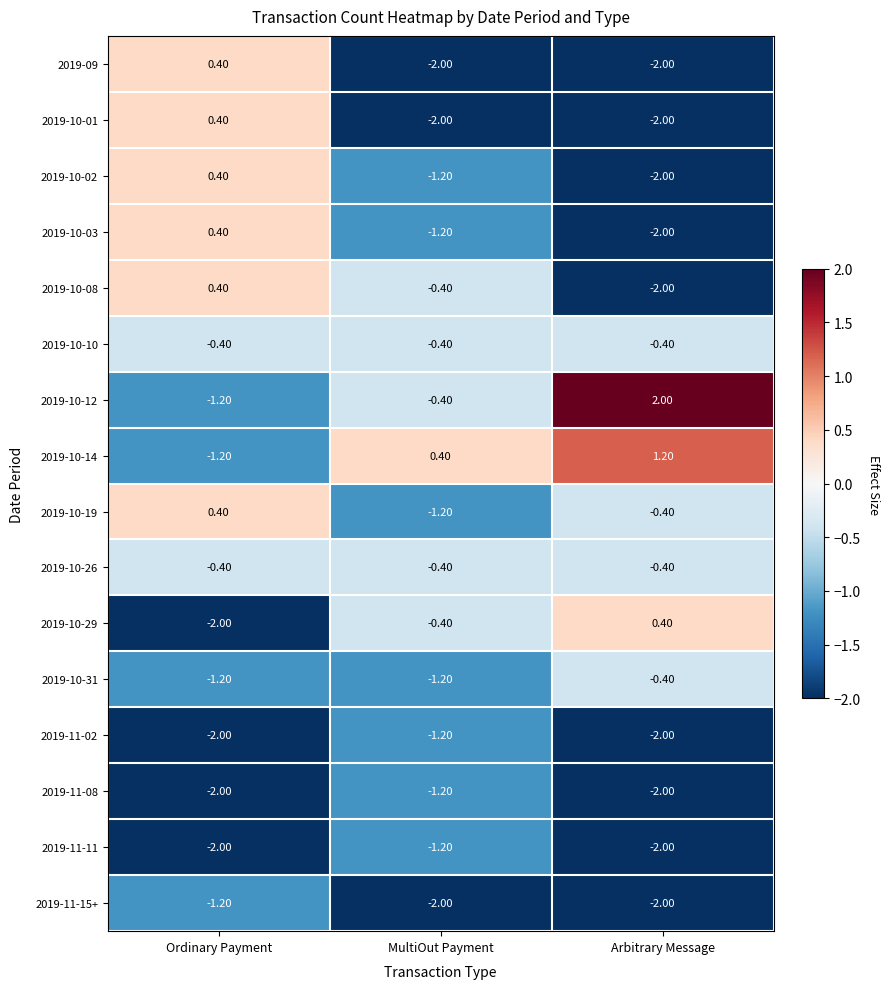

Where does the 2019-10-03 series first go above -1?

Ordinary Payment